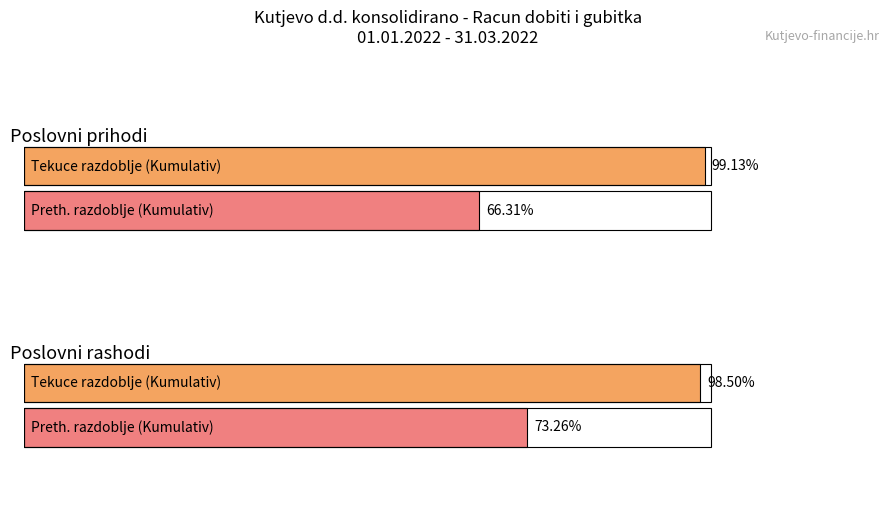

How many values in the Isto razdoblje prethodne godine Kumulativ series exceed 58605566?

1